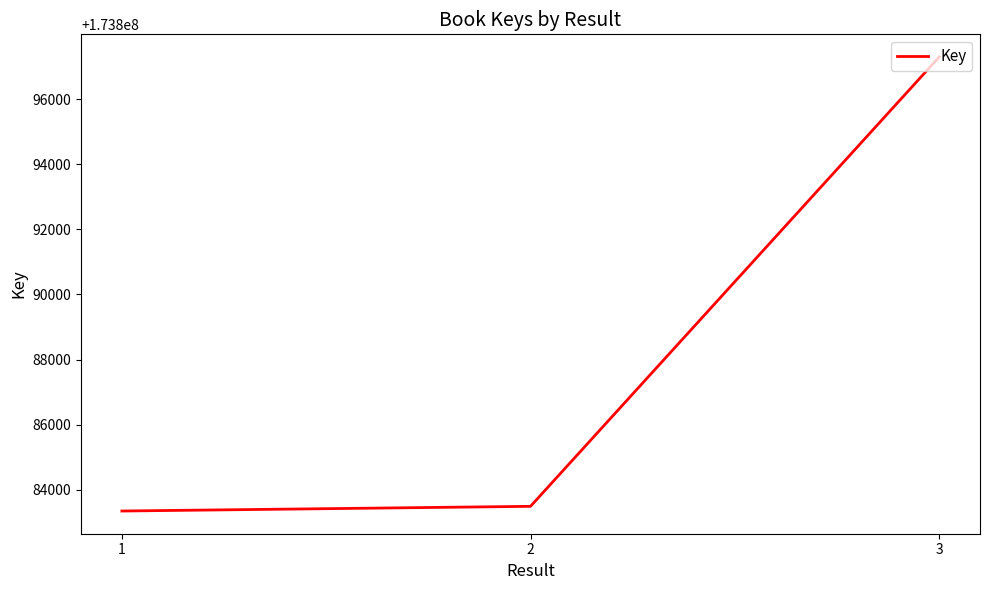

Reading right to left, extract all data points from this chart.

173897290	173883496	173883352